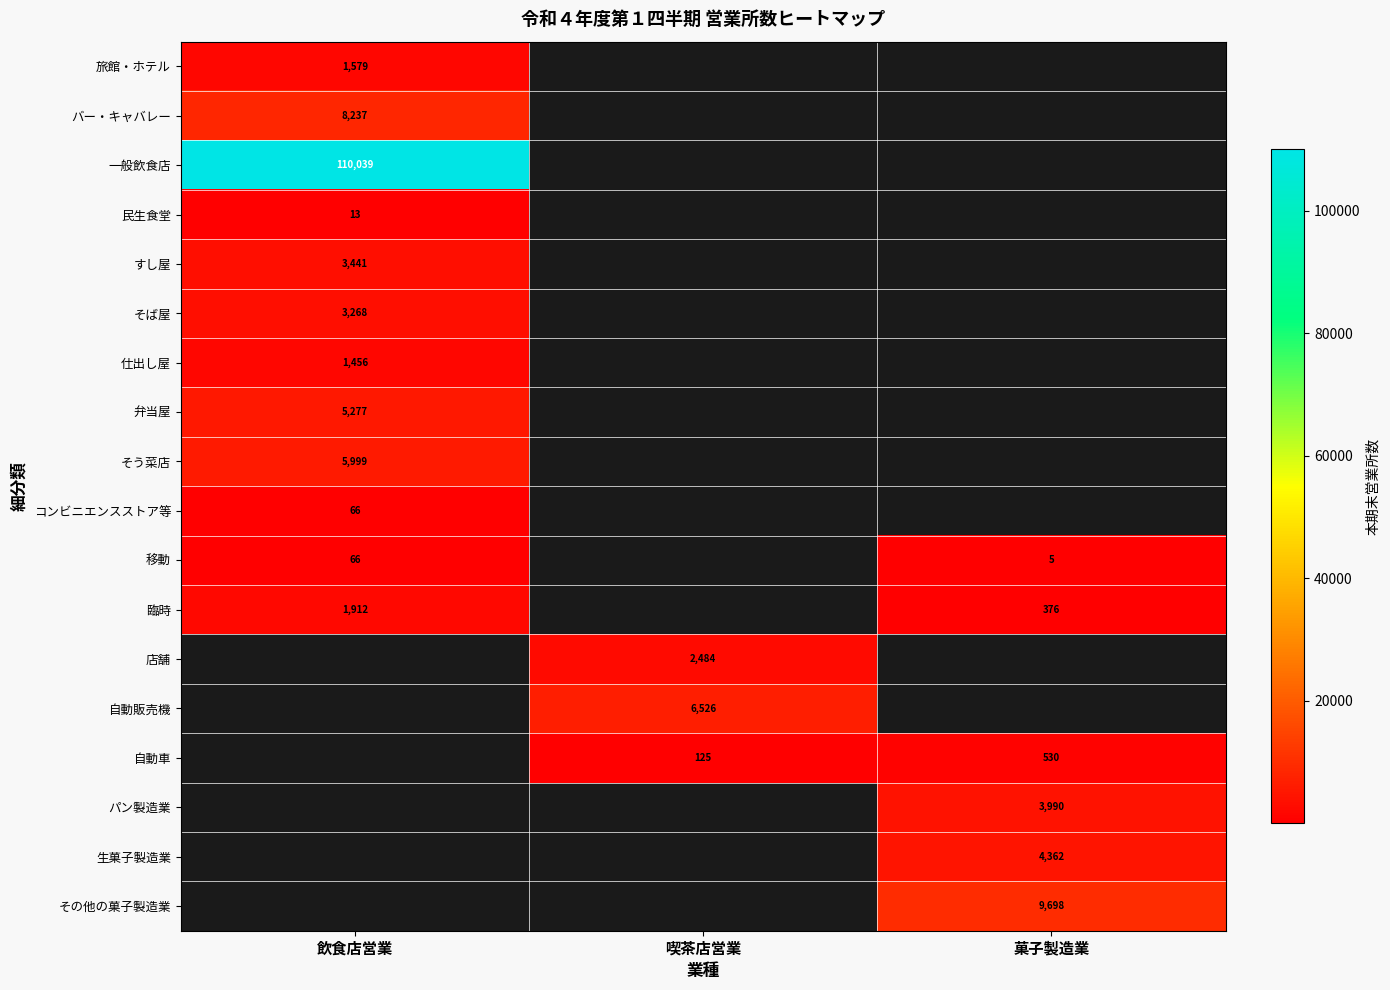

The 店舗 series shows 2484 at 喫茶店営業. True or false?

True